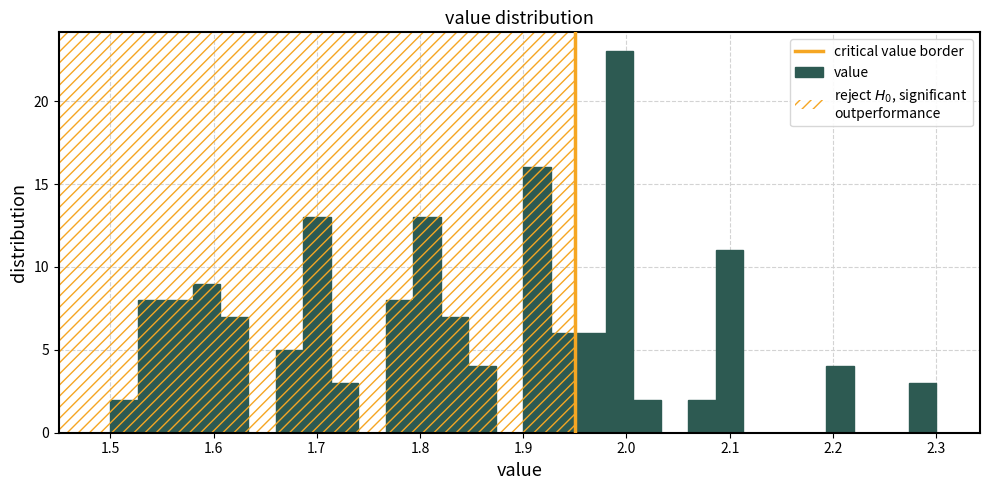

Read against the x-axis, roughly where is the centre of the tallest bar?

1.99